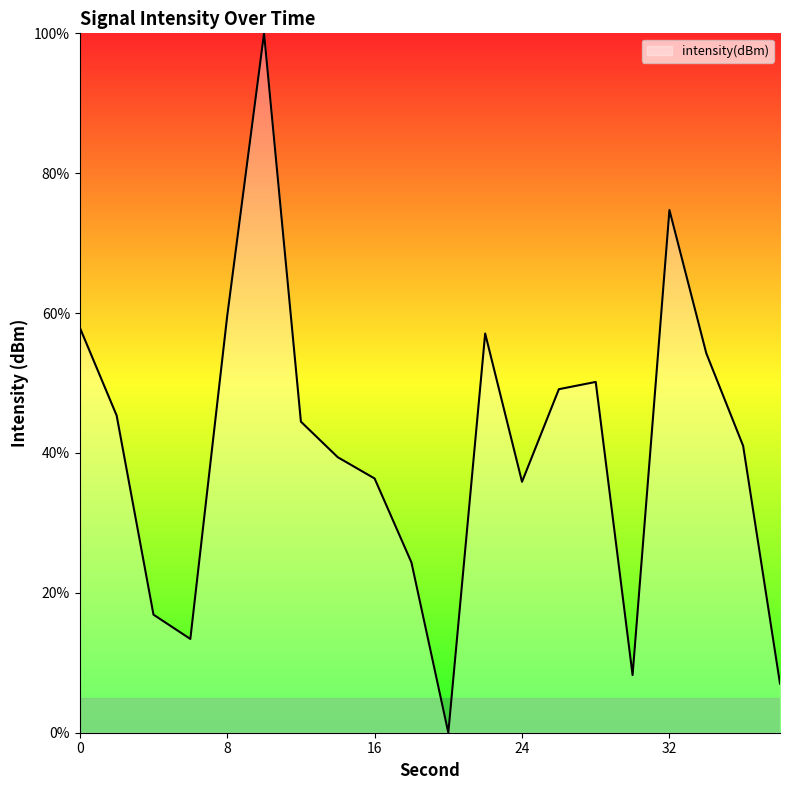

Does the chart display data point markers on the line(s)?

No